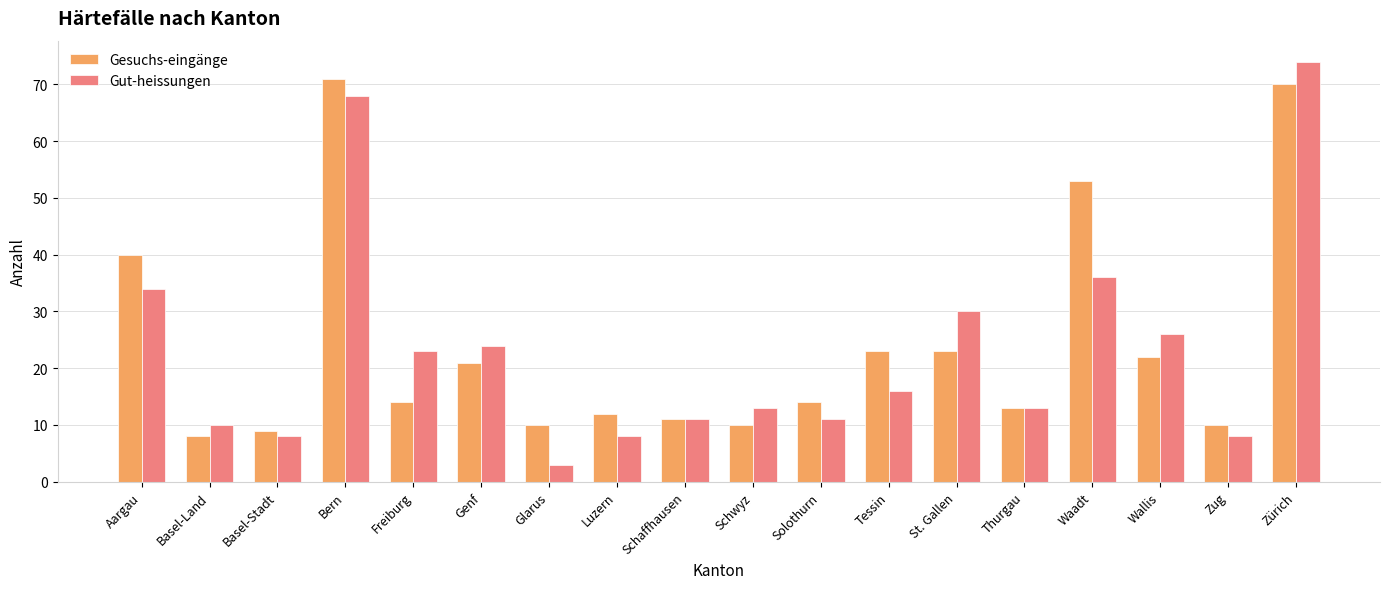

True or false: Gut-heissungen has a value of 47 at Aargau.

False